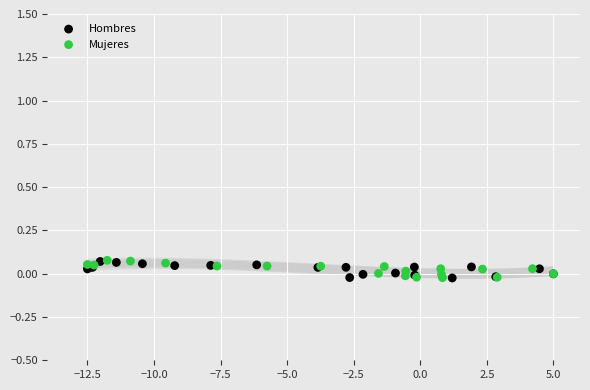

Which series has the widest spread of Y values?

Mujeres